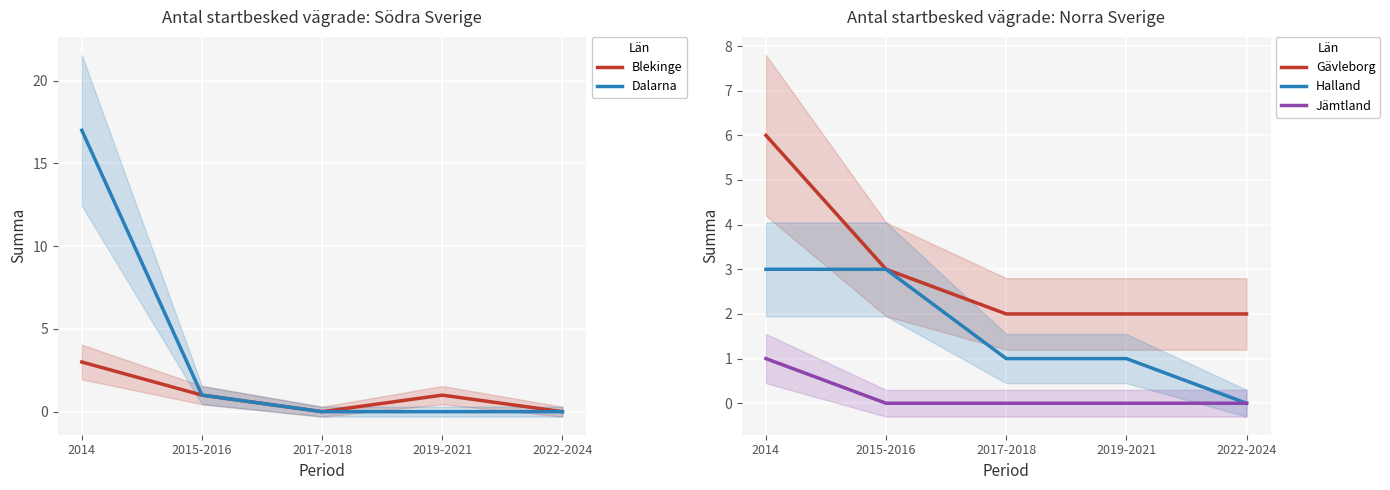

True or false: Jämtland has more than 1 points higher than both neighbors.

False